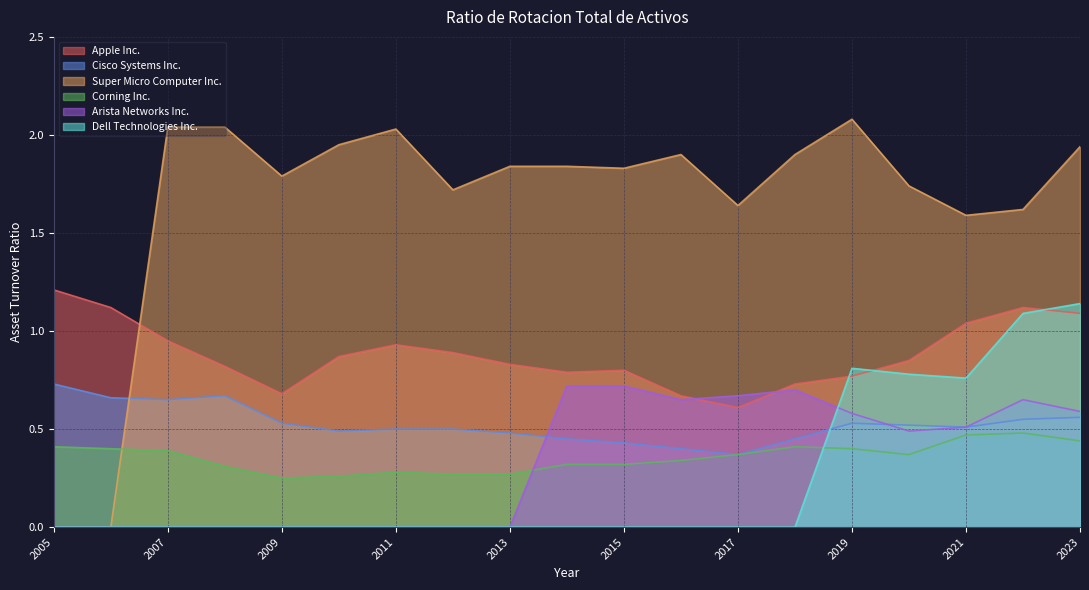

The Corning Inc. series shows 0.6 at 2007. True or false?

False